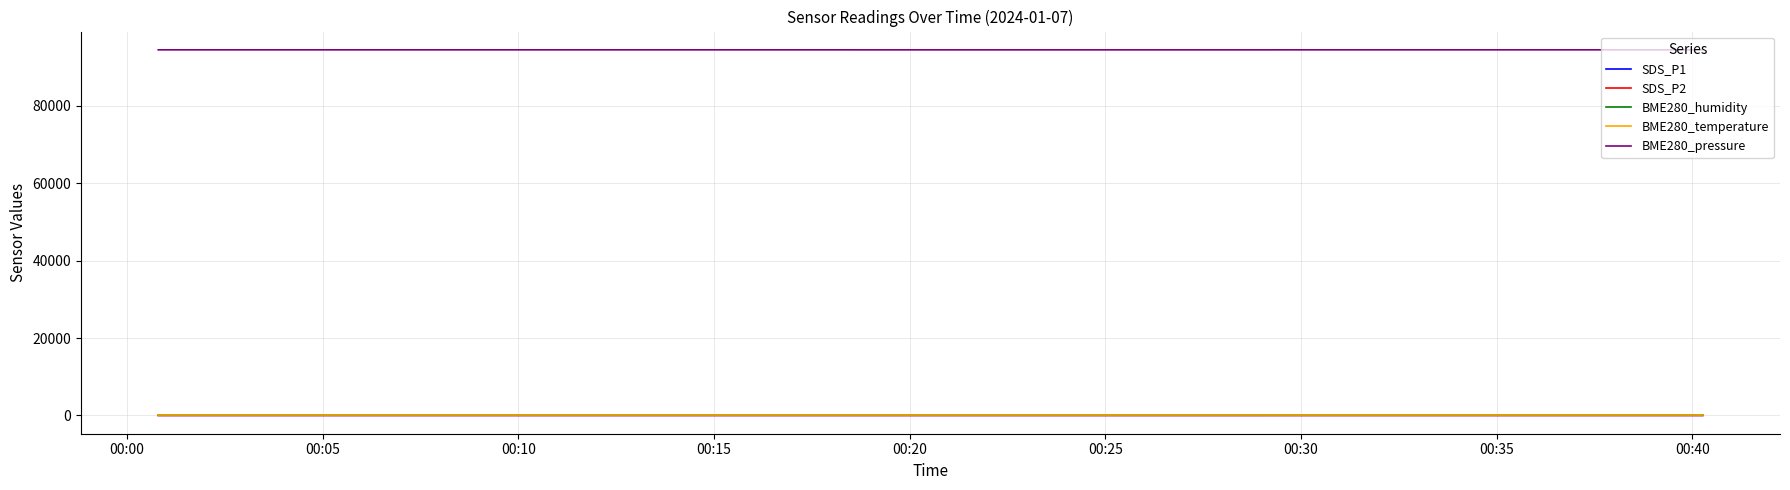

How many values in the SDS_P1 series exceed 21?

39